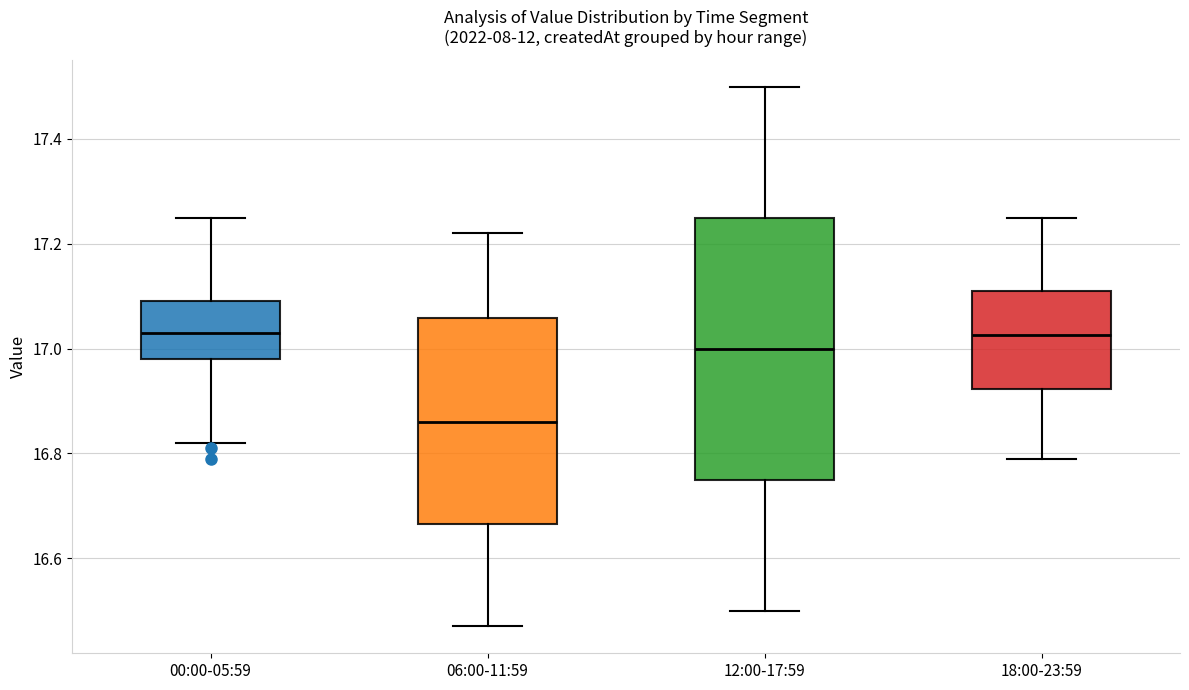

Comparing the boxes themselves (not the whiskers), which one is the tallest?

12:00-17:59